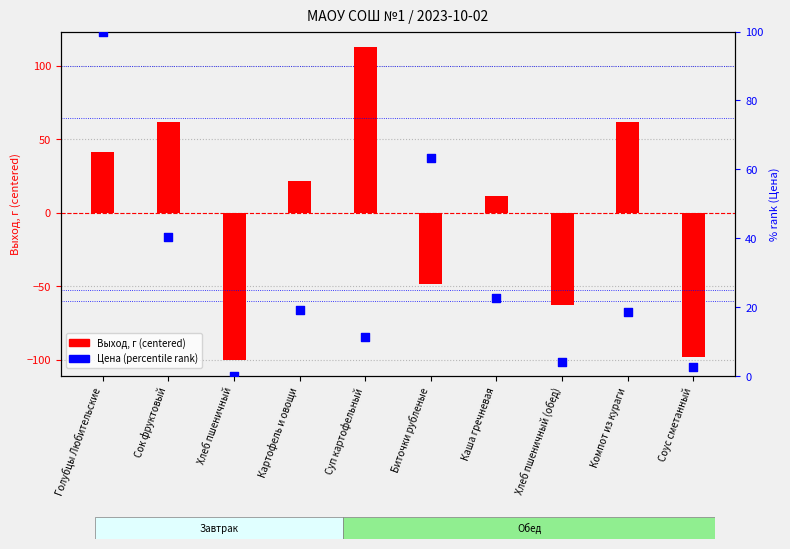

At which category is the sum across all series the highest?

Голубцы Любительские